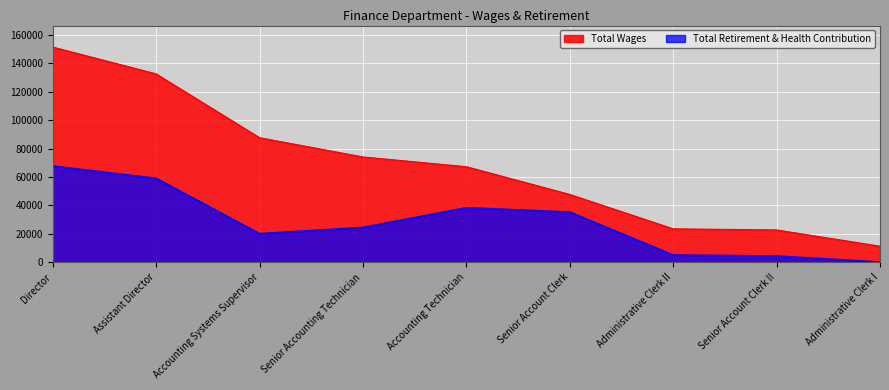

The Total Wages series shows 31892 at Administrative Clerk II. True or false?

False